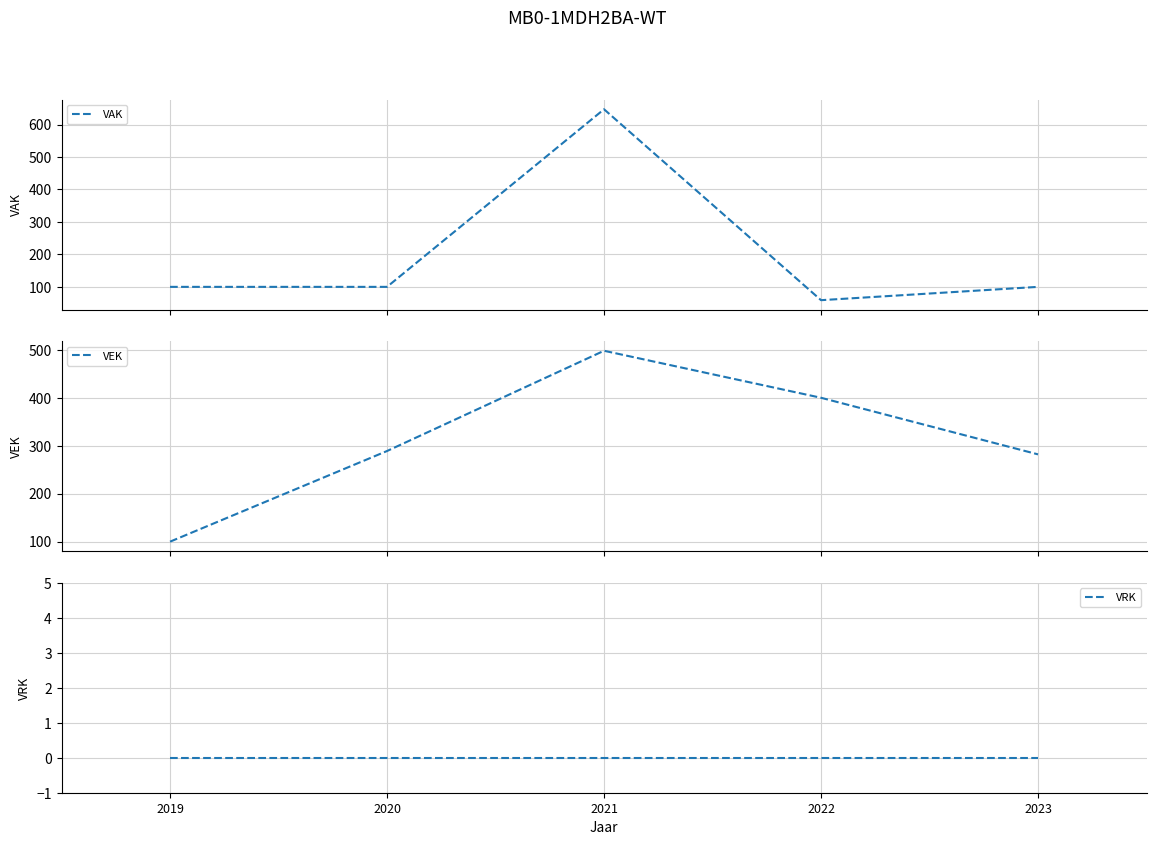

Reading right to left, what are all the values shown in this chart?

VAK: 100	59	647	100	100
VEK: 282	400	498	289	100
VRK: 0	0	0	0	0